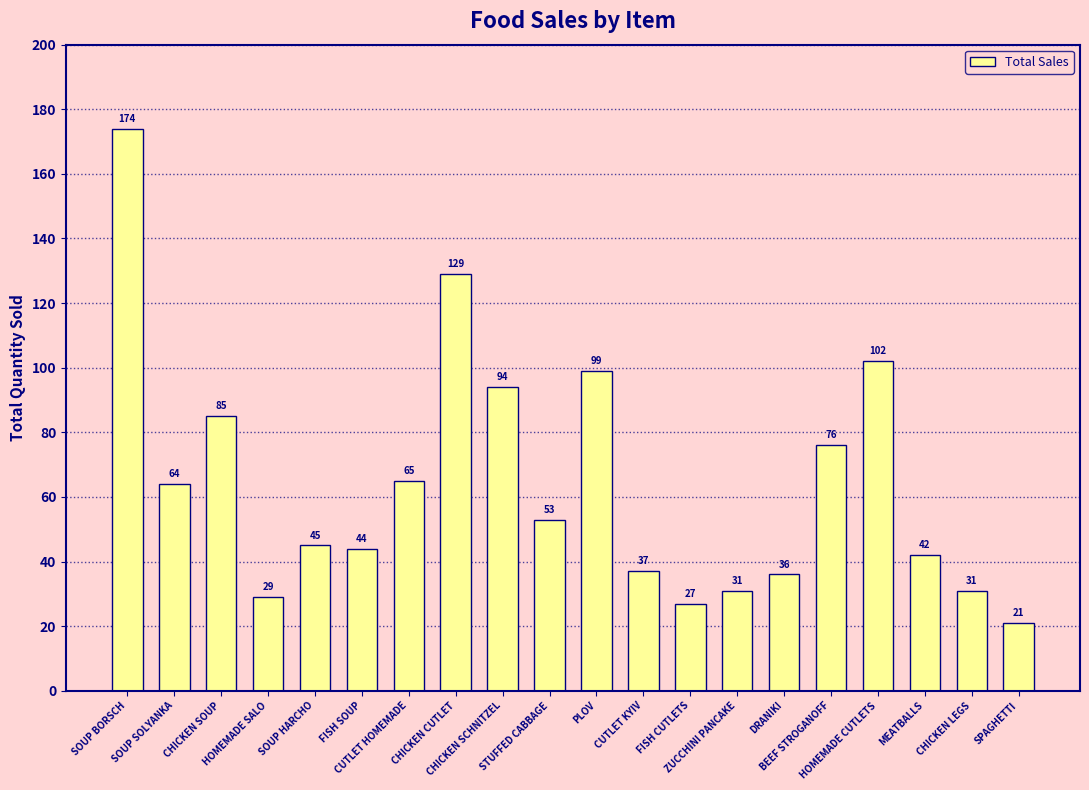

What is the value of the 15th bar from the left?

36